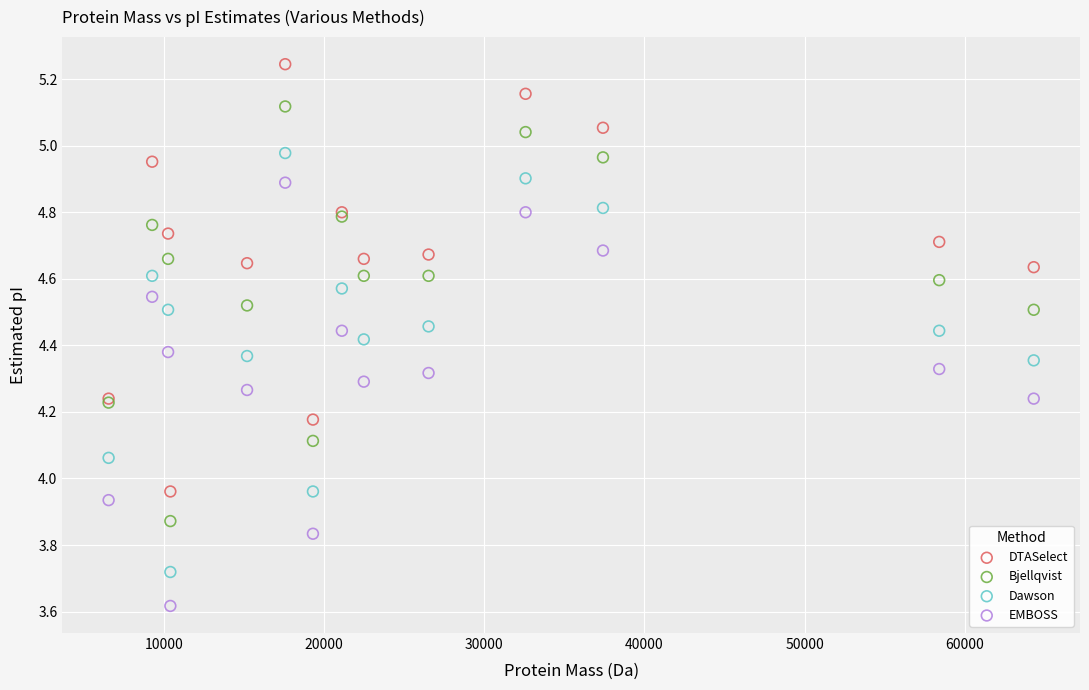

Which series contains the lowest Y value?

EMBOSS